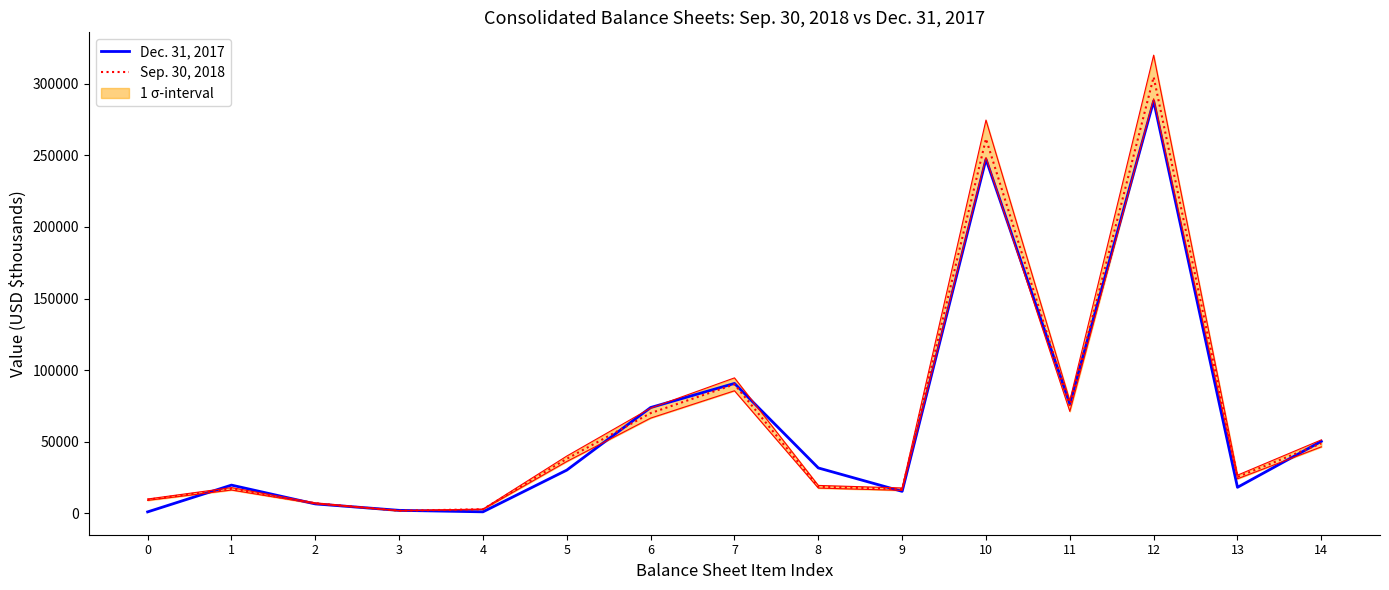

True or false: Dec. 31, 2017 and Sep. 30, 2018 cross at least once.

True